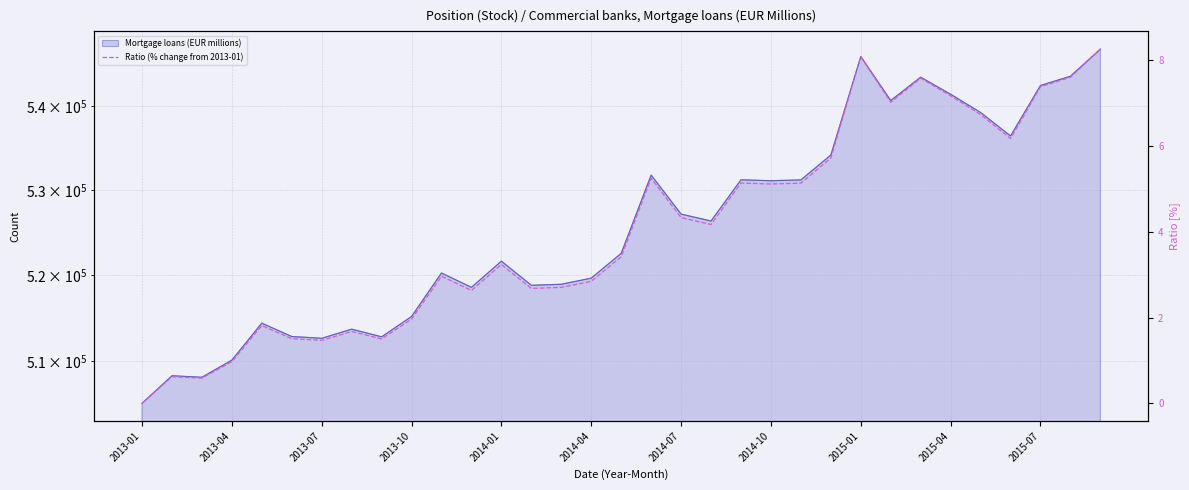

Where is the data nearest to the value 4?

19